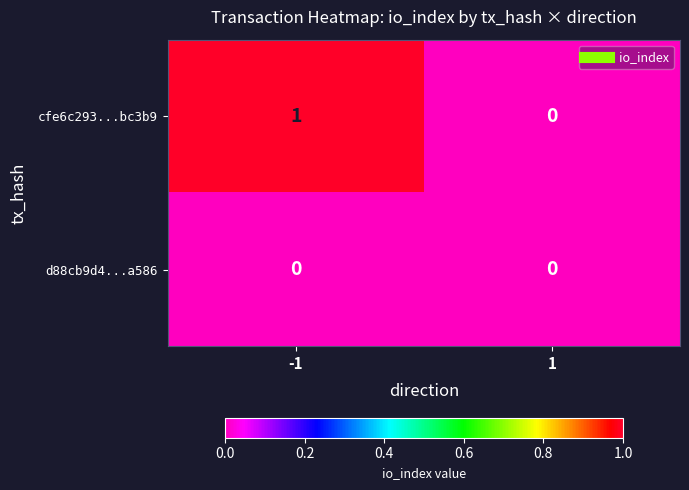

List the series in order of their overall mean, lowest first.

d88cb9d4...a586, cfe6c293...bc3b9